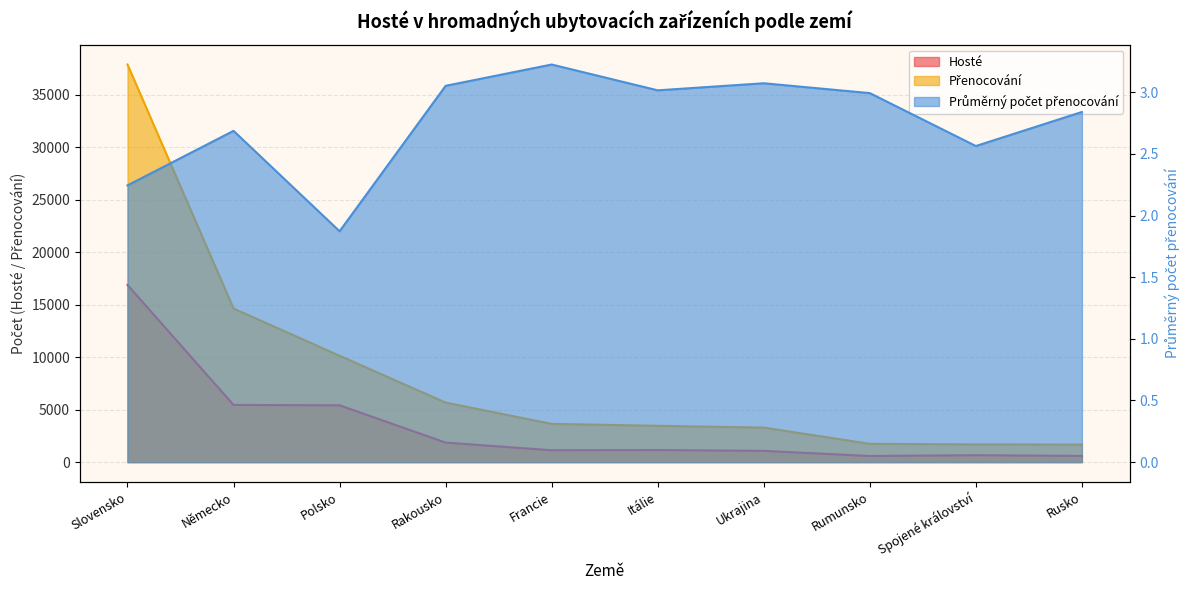

Rank the series by their maximum value, from highest to lowest.

Přenocování, Hosté, Průměrný počet přenocování